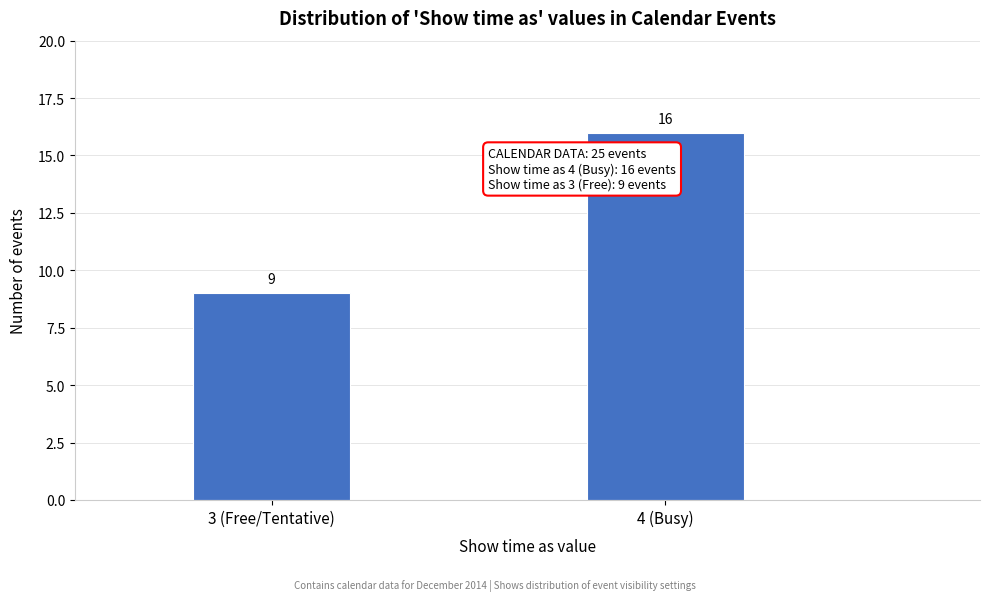

Reading left to right, what are all the values shown in this chart?

9	16